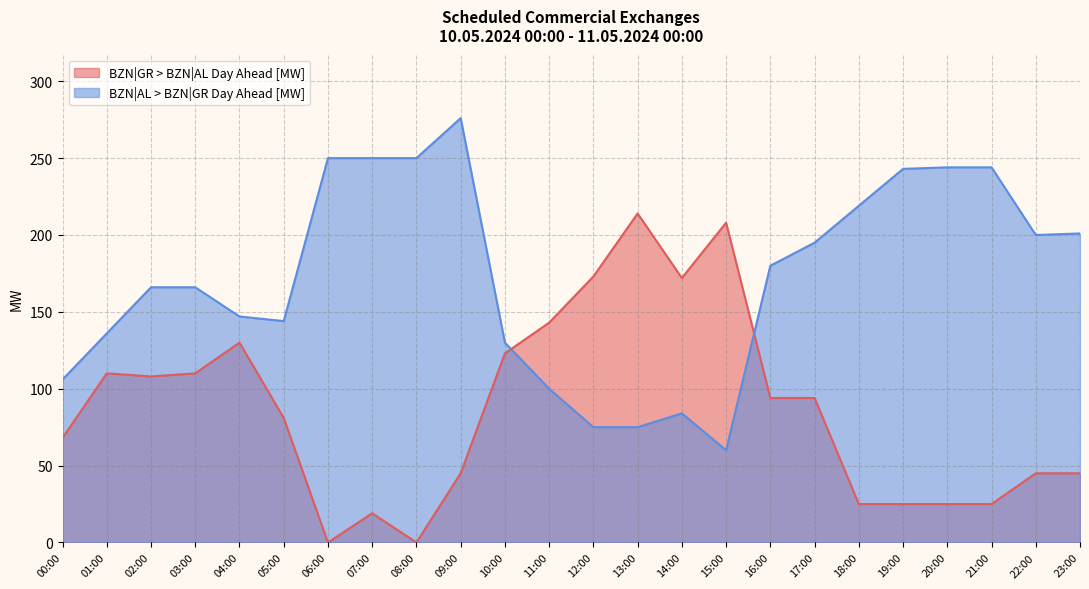

At which category does the chart reach its minimum across all series?

06:00